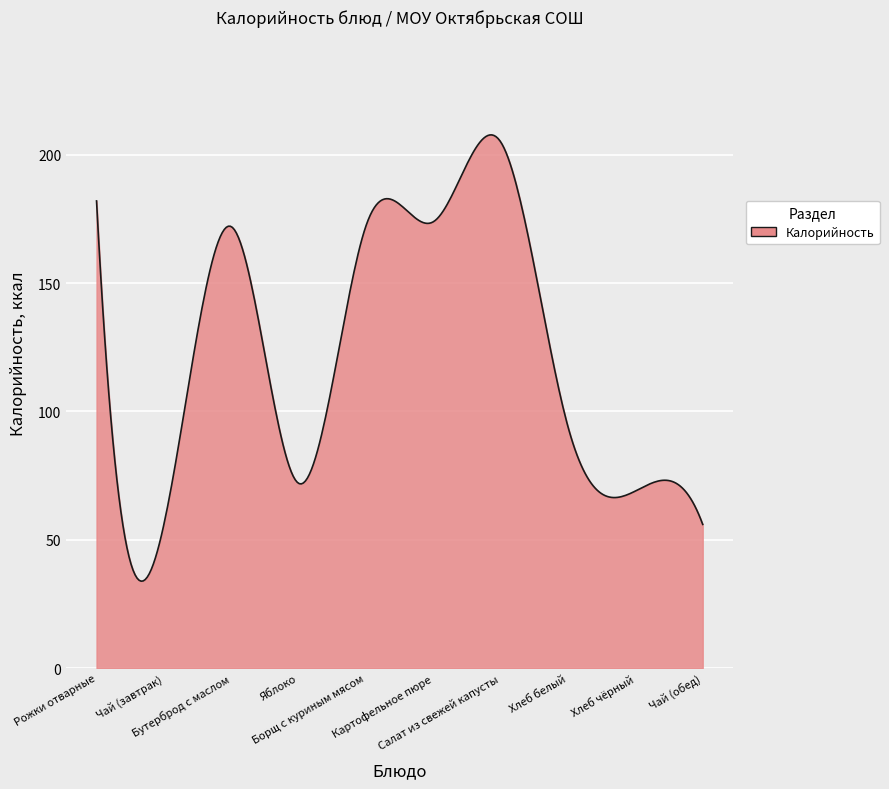

What is the maximum value shown in the chart?

207.7